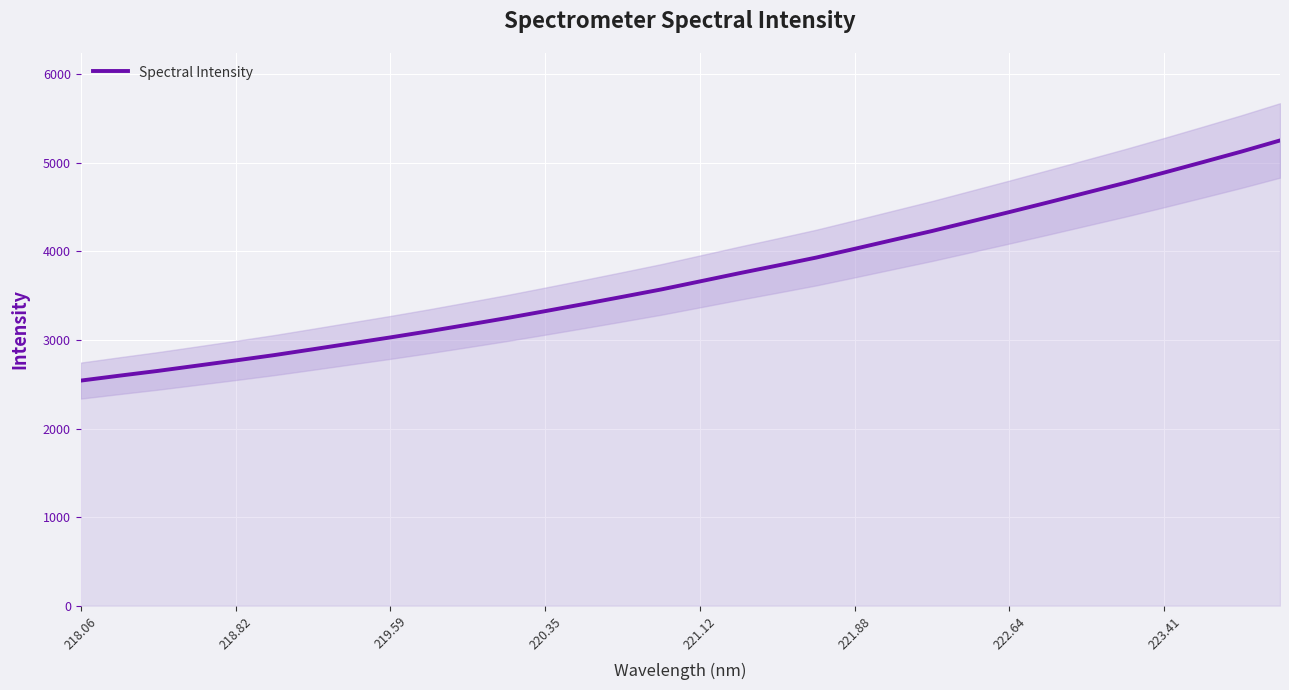

True or false: Spectral Intensity has a value of 1126.0 at 219.59.

False